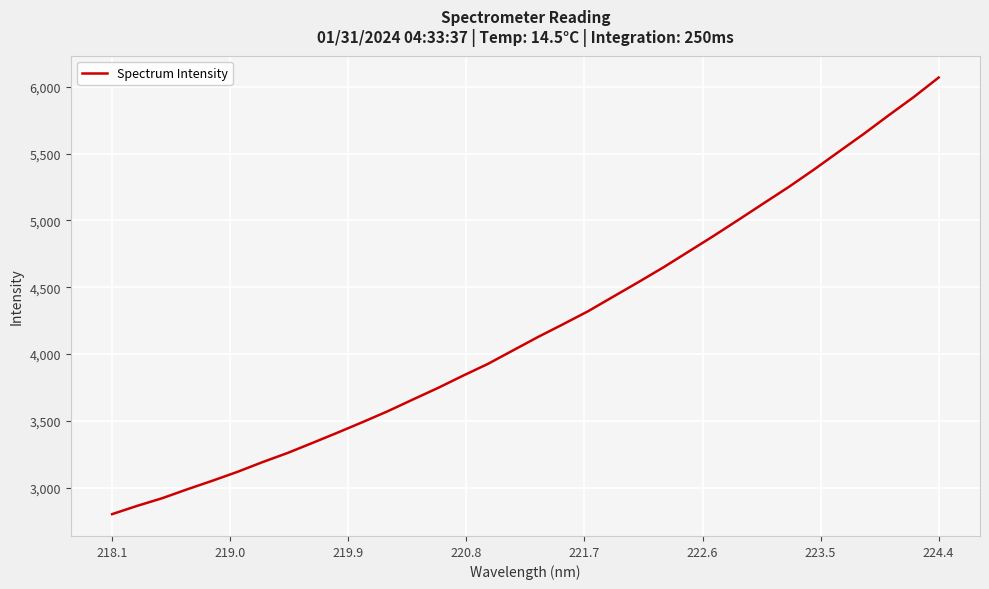

What is the maximum value shown in the chart?

6068.5